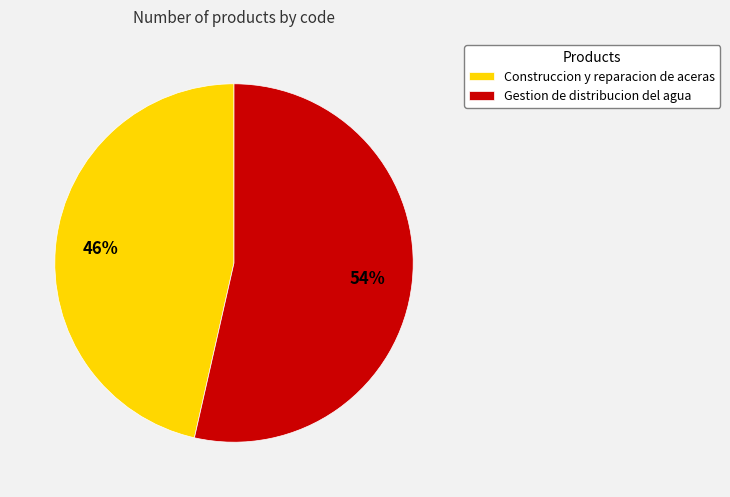

Is it true that Construccion y reparacion de aceras is 52% of the pie?

False